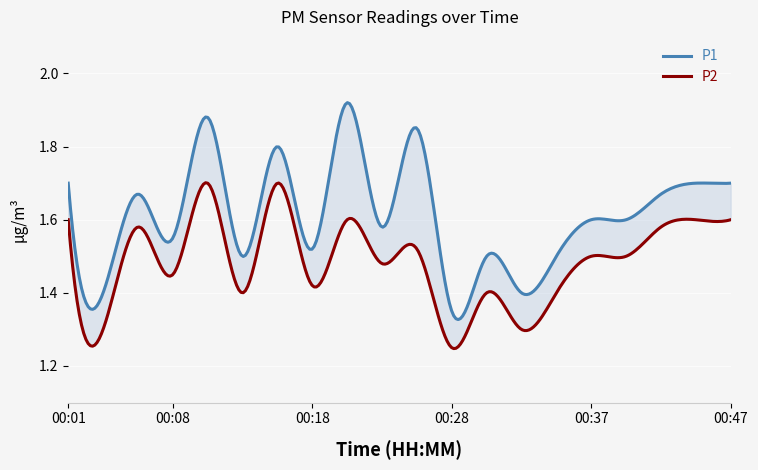

True or false: P1 and P2 cross at least once.

False